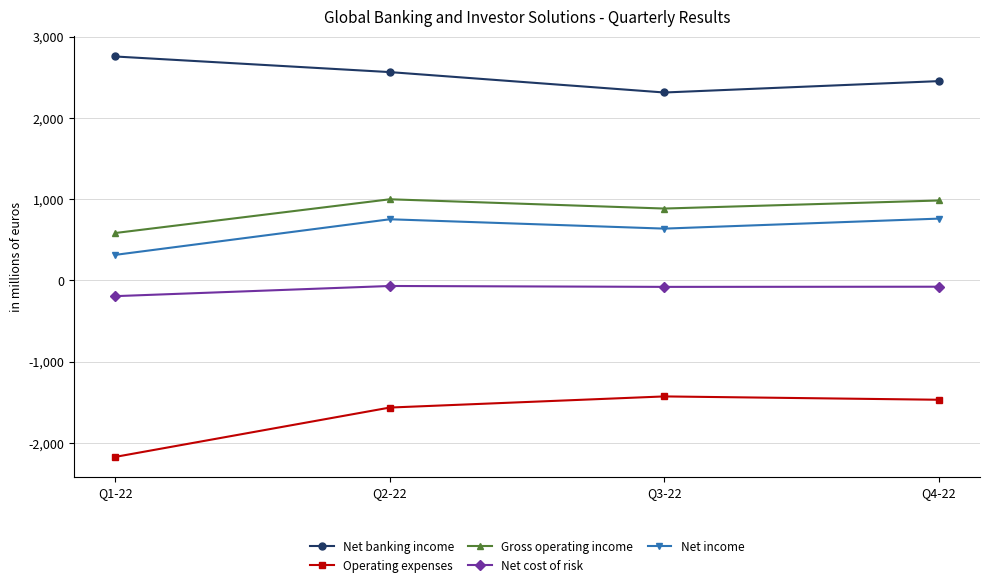

At Q2-22, list the series in order from smallest to largest.

Operating expenses, Net cost of risk, Net income, Gross operating income, Net banking income